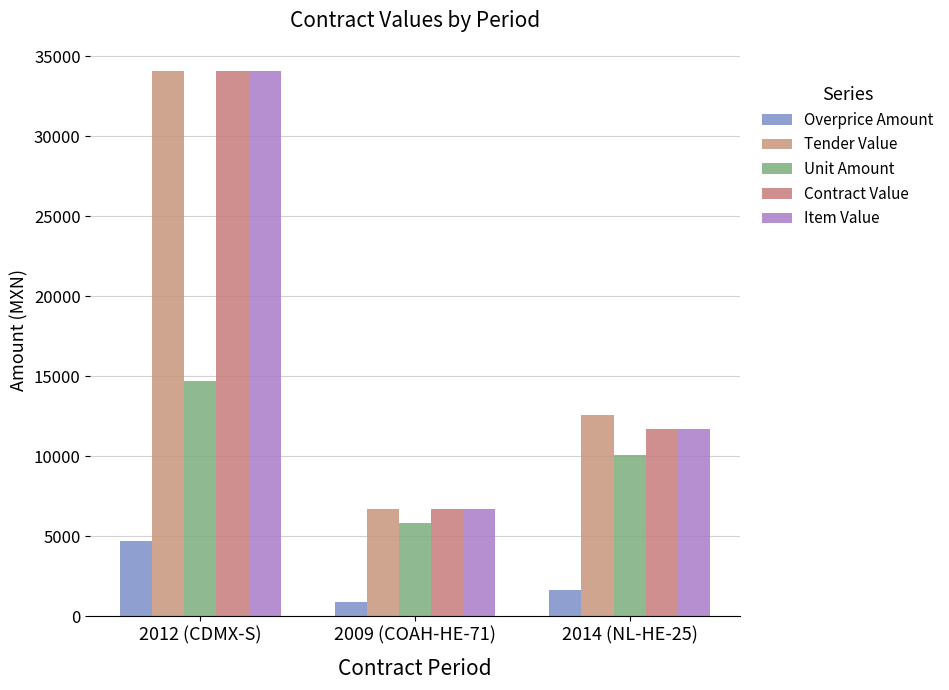

Reading left to right, transcribe all the data shown in this chart.

Overprice Amount: 2012 (CDMX-S)=4700.5	2009 (COAH-HE-71)=870.0	2014 (NL-HE-25)=1616.0
Tender Value: 2012 (CDMX-S)=34078.5	2009 (COAH-HE-71)=6670.0	2014 (NL-HE-25)=12586.0
Unit Amount: 2012 (CDMX-S)=14689.0	2009 (COAH-HE-71)=5800.0	2014 (NL-HE-25)=10100.0
Contract Value: 2012 (CDMX-S)=34078.5	2009 (COAH-HE-71)=6670.0	2014 (NL-HE-25)=11716.0
Item Value: 2012 (CDMX-S)=34078.5	2009 (COAH-HE-71)=6670.0	2014 (NL-HE-25)=11716.0